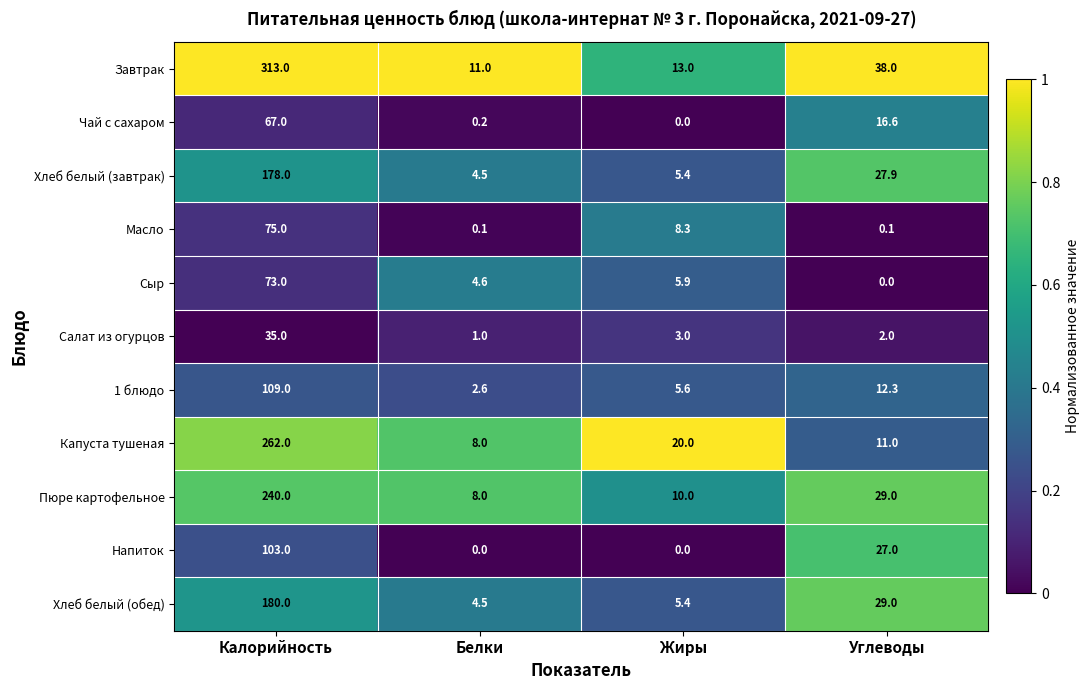

Which series has the largest range (max minus min)?

Завтрак